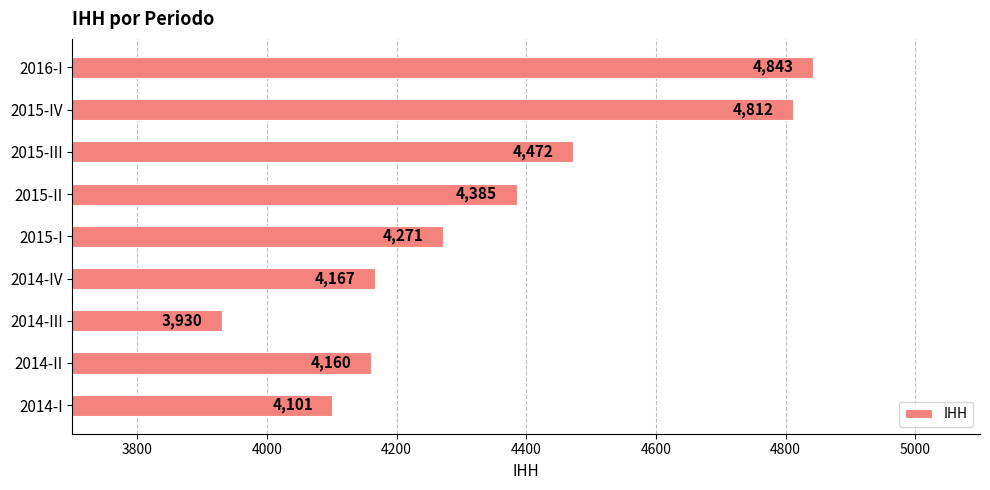

What is the difference between the maximum and second lowest values?

742